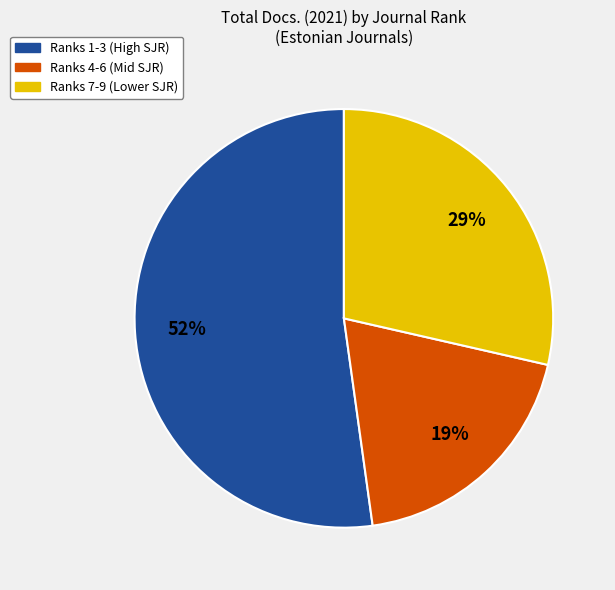

Is the sum of Ranks 7-9 (Lower SJR) and Ranks 4-6 (Mid SJR) greater than half?

No